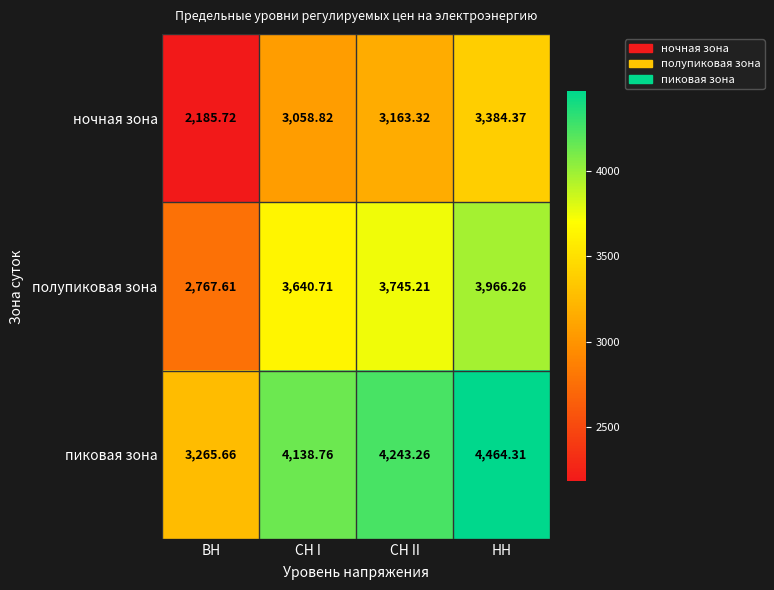

Rank the series by their average value, from lowest to highest.

ночная зона, полупиковая зона, пиковая зона